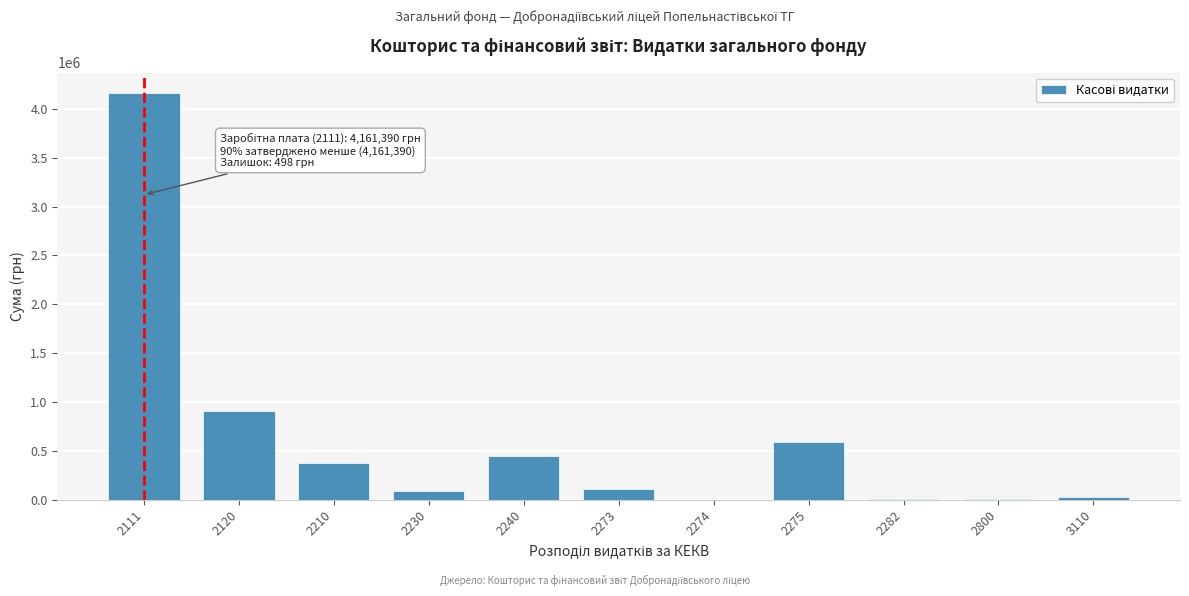

The value at 2120 is 227194.4. True or false?

False